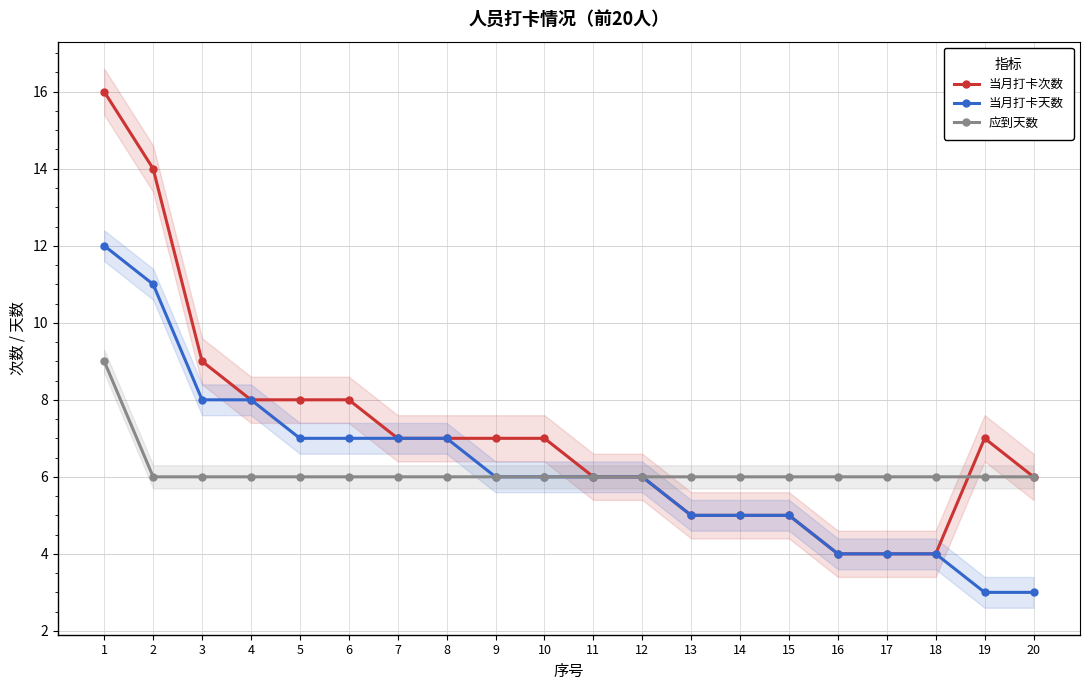

What are all the series names shown in the legend?

当月打卡次数, 当月打卡天数, 应到天数